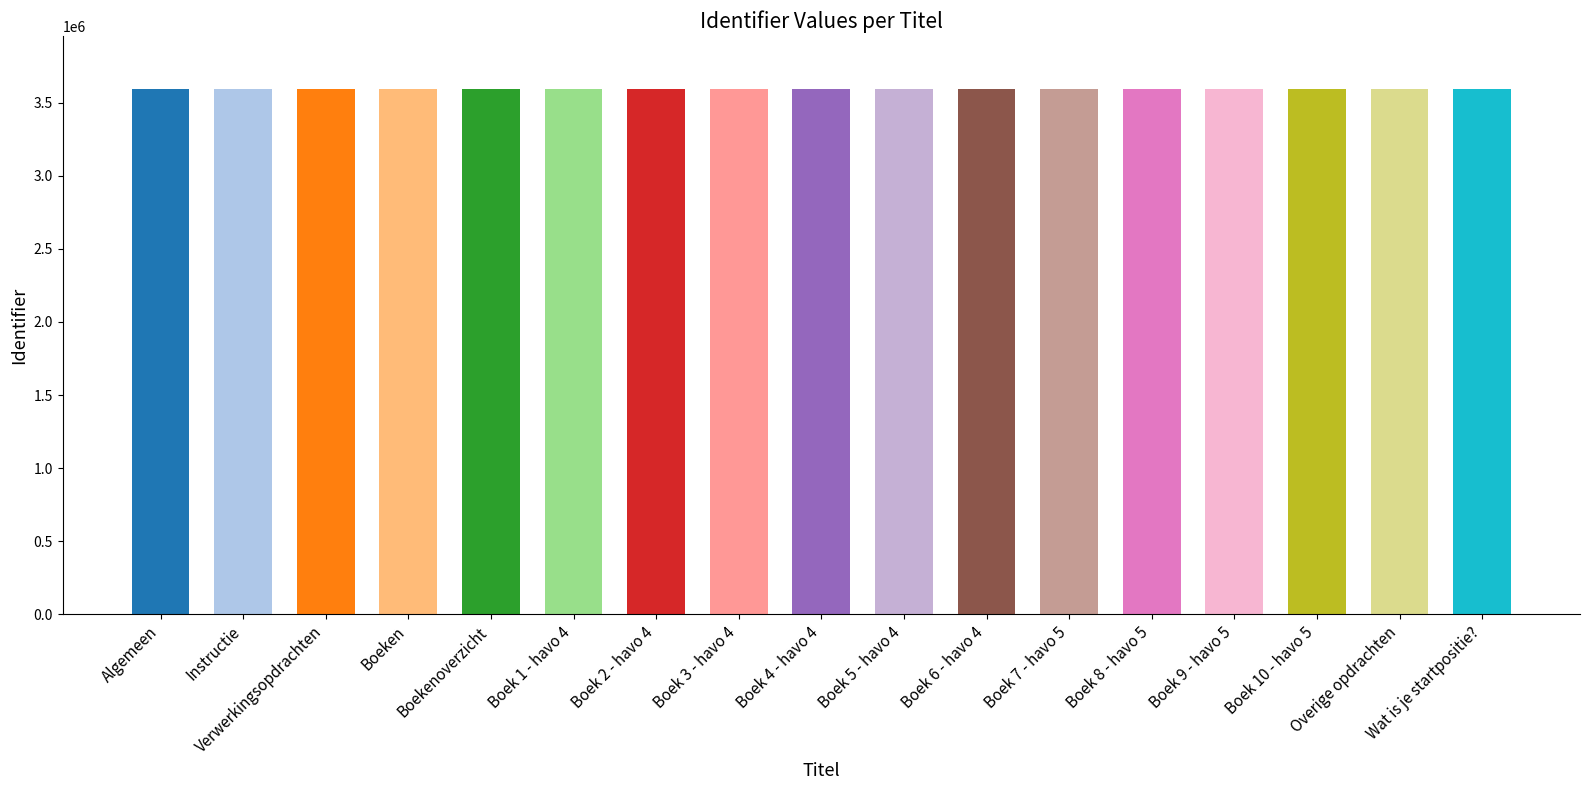

Is it true that the value at Instructie is 3596008?

True